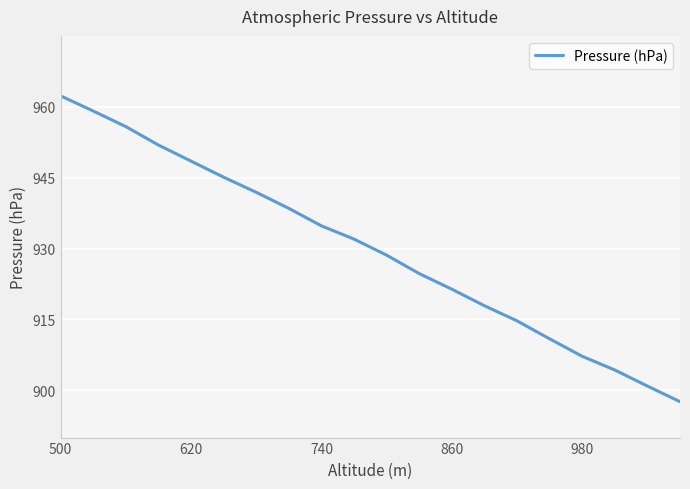

How many categories are shown in the chart?

20